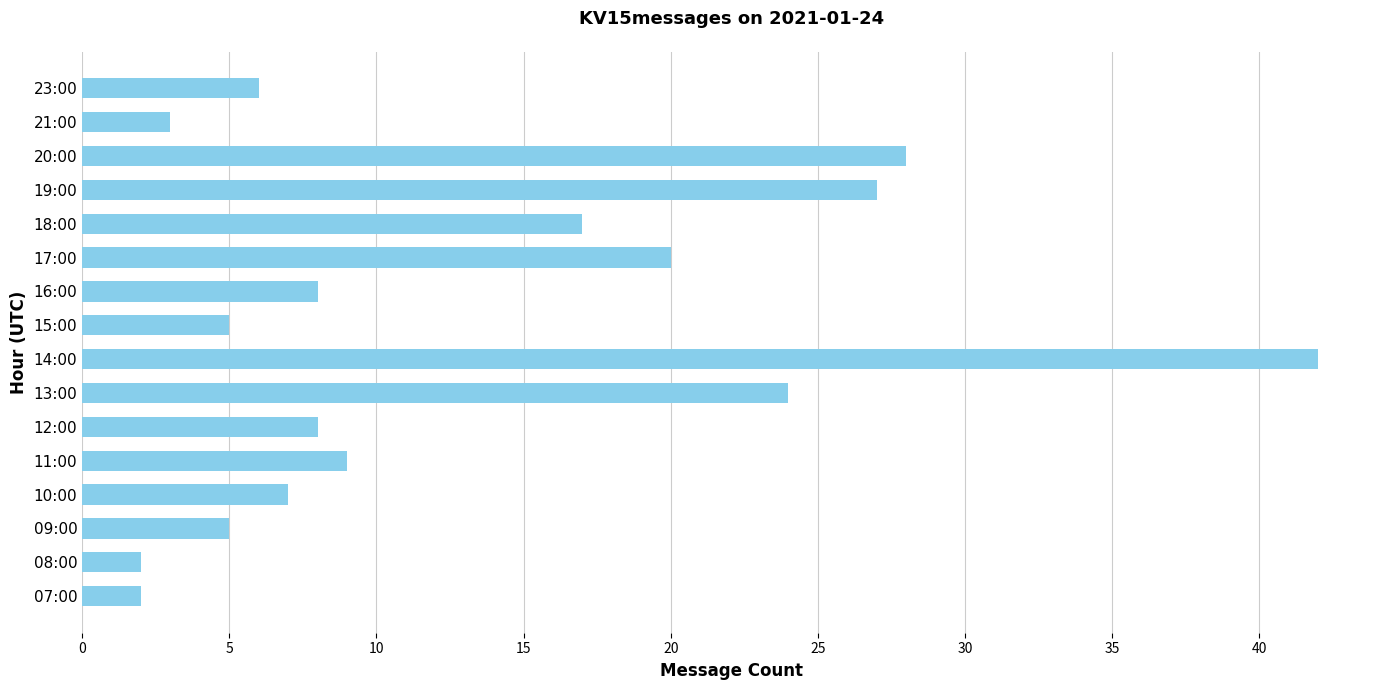

What is the change in value from 13:00 to 23:00?

-18